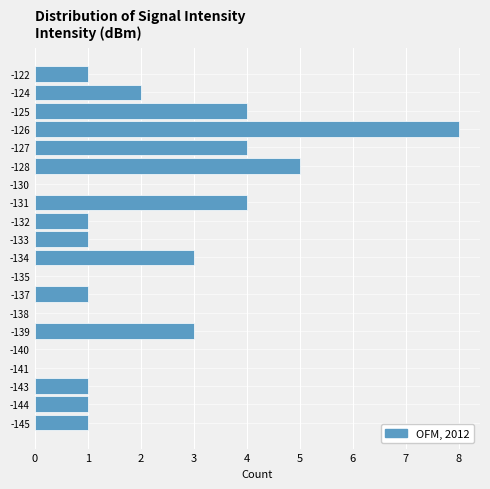

Reading bottom to top, transcribe all the data shown in this chart.

-145=1	-144=1	-143=1	-141=0	-140=0	-139=3	-138=0	-137=1	-135=0	-134=3	-133=1	-132=1	-131=4	-130=0	-128=5	-127=4	-126=8	-125=4	-124=2	-122=1